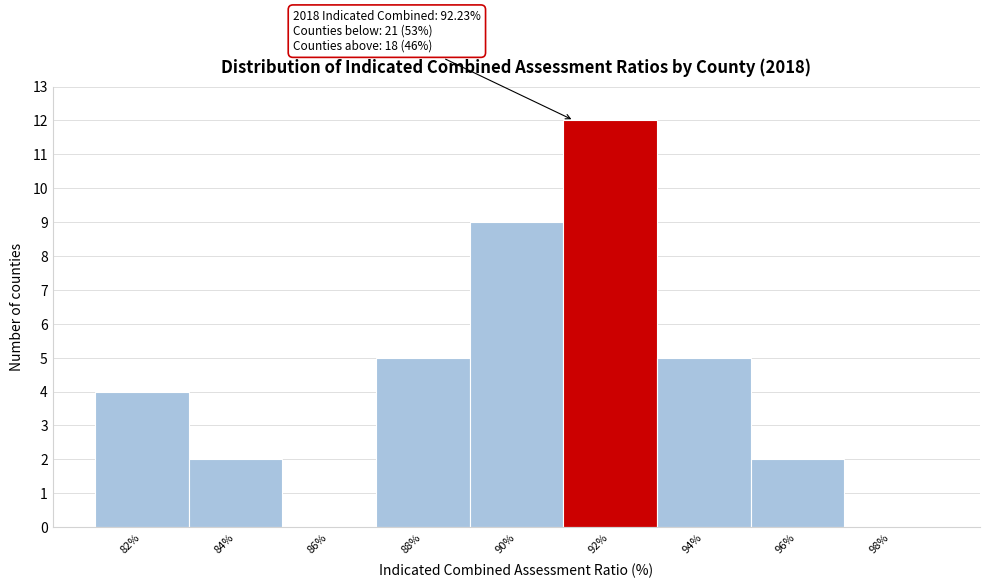

Reading left to right, list all the values displayed in this chart.

82%=4	84%=2	86%=0	88%=5	90%=9	92%=12	94%=5	96%=2	98%=0